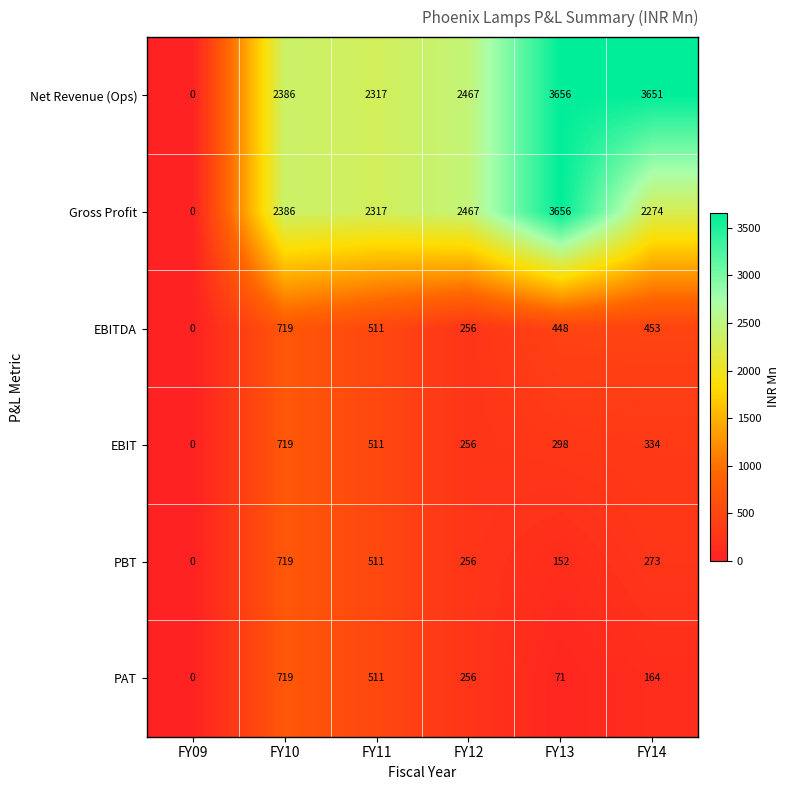

What is the spread (max minus min) of values at FY14?

3487